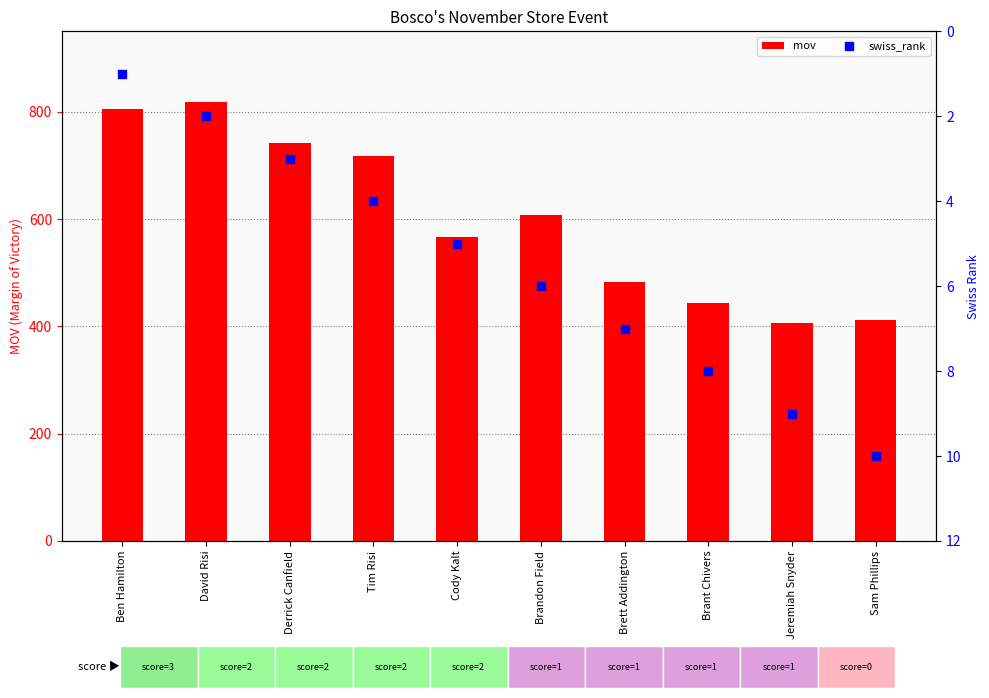

Which series reaches the minimum Y coordinate?

swiss_rank